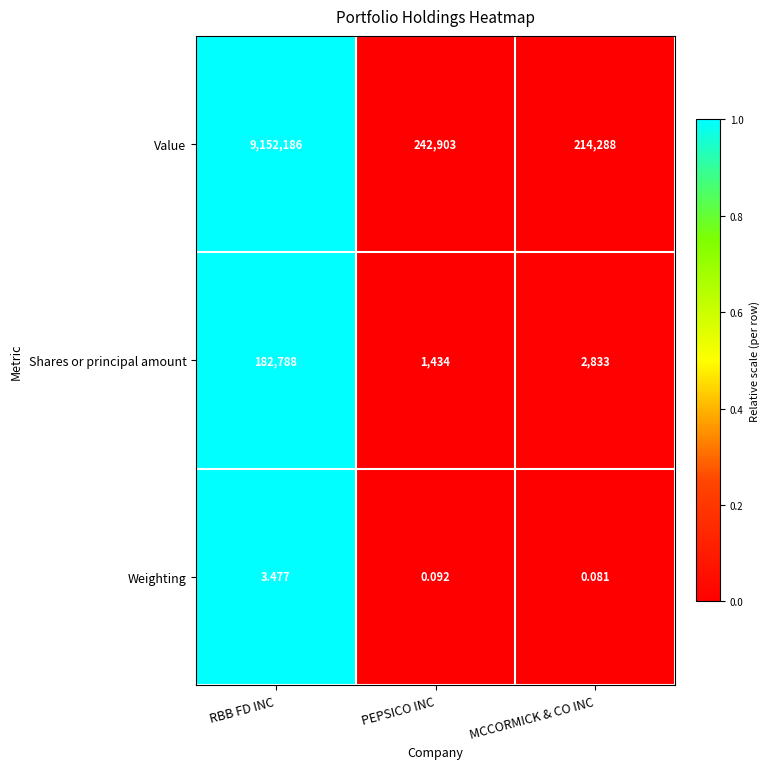

Where is Weighting nearest to the value 1?

PEPSICO INC